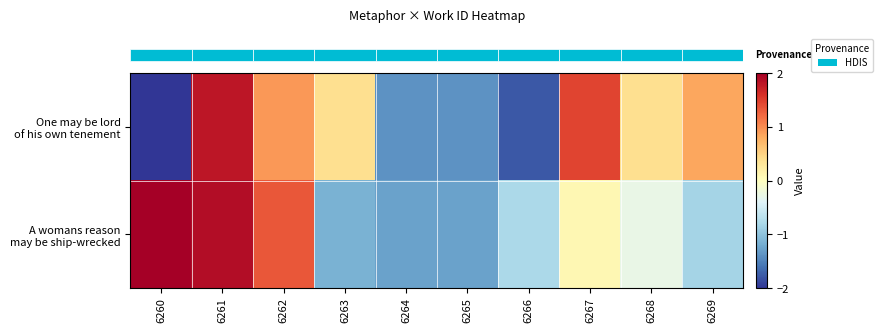

At how many categories does at least one series exceed 0?

7